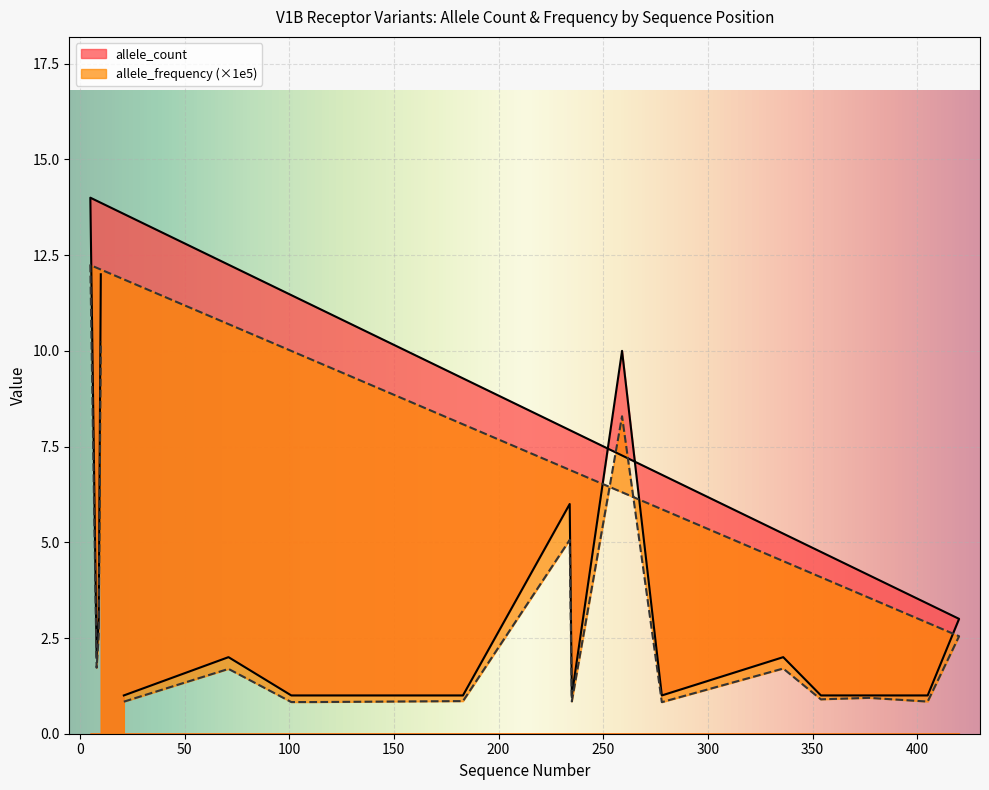

What are all the series names shown in the legend?

allele_count, allele_frequency